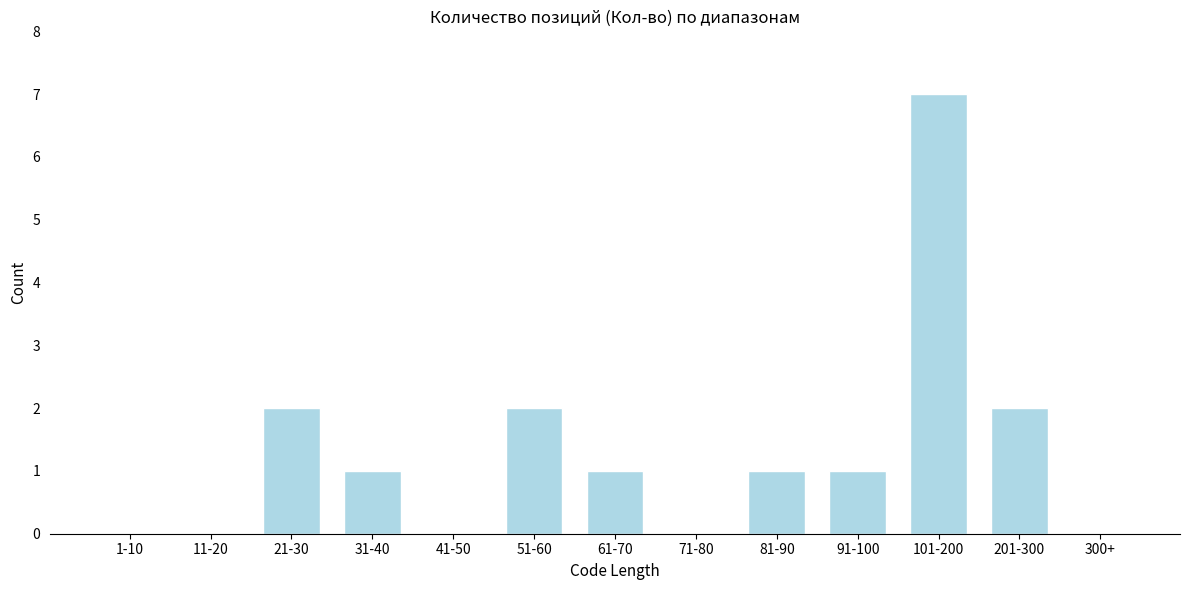

Reading left to right, what are all the values shown in this chart?

1-10=0	11-20=0	21-30=2	31-40=1	41-50=0	51-60=2	61-70=1	71-80=0	81-90=1	91-100=1	101-200=7	201-300=2	300+=0